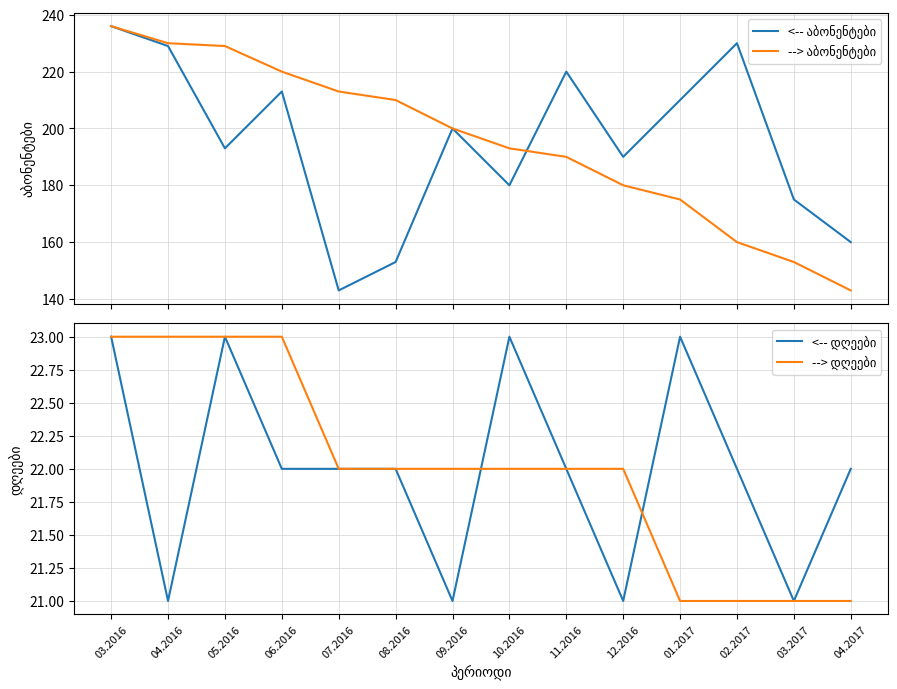

What is the sum of all --> აბონენტები values?

2732